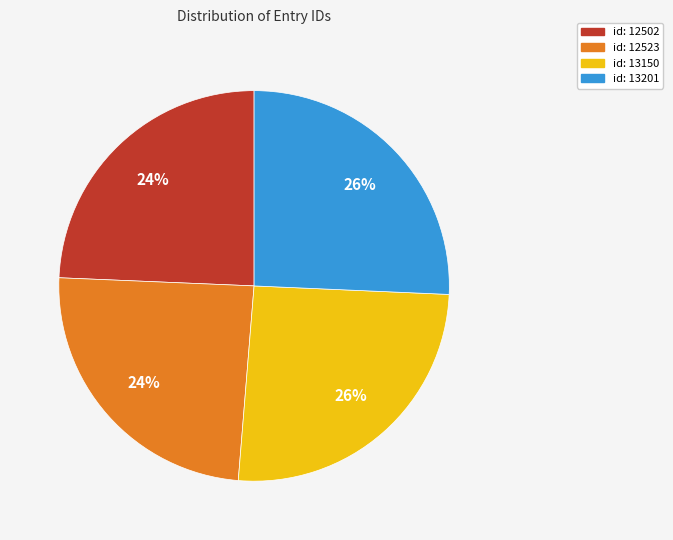

What percentage is the id: 13201 slice, to the nearest percent?

26%